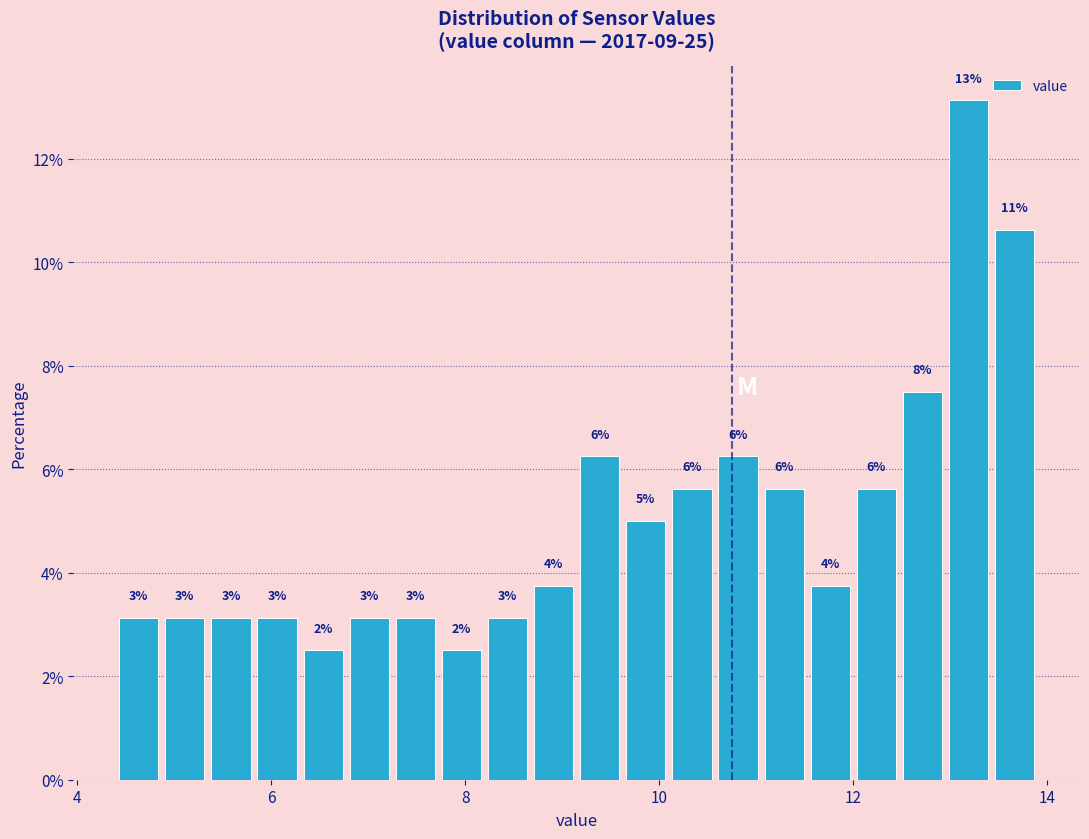

Around what value on the x-axis is the tallest bar? Give the approximate position of its centre, as read against the axis.

13.2